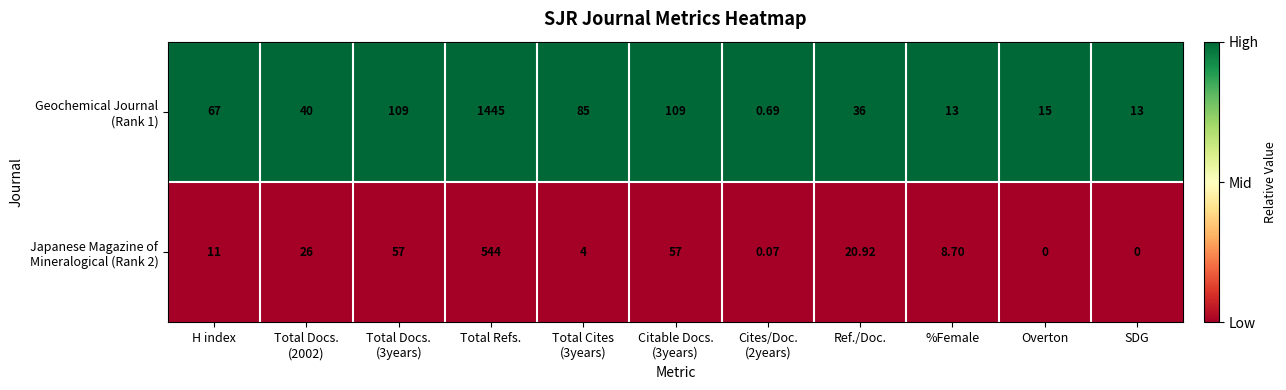

At which category is the sum across all series the highest?

Total Refs.